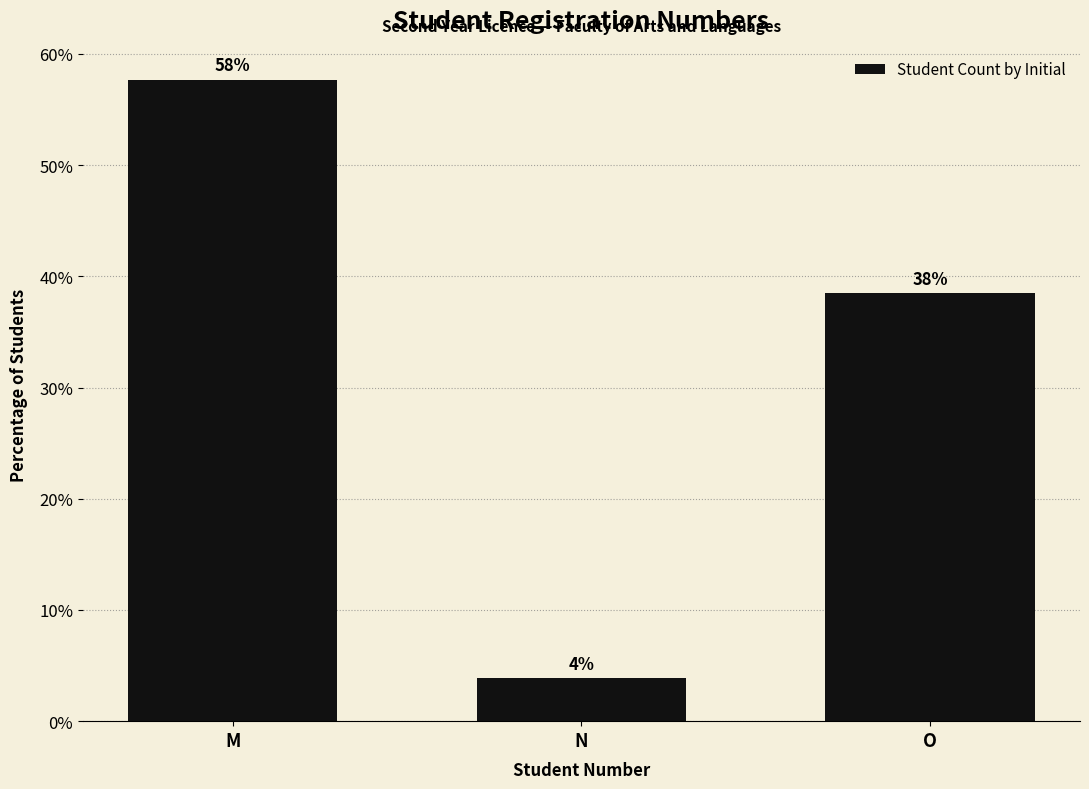

What is the difference between the second highest and minimum values?

34.6